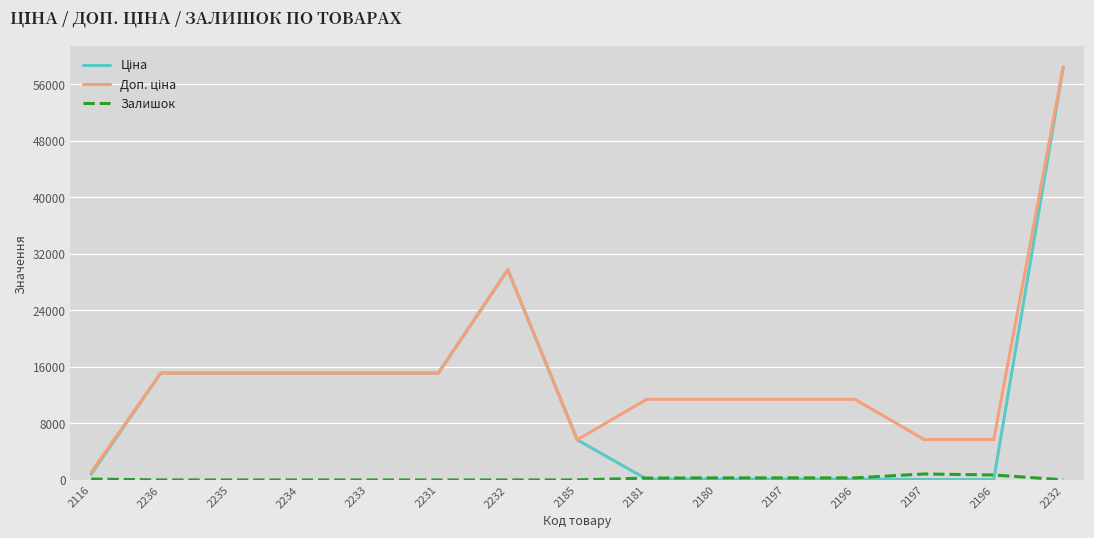

Does the chart display data point markers on the line(s)?

No